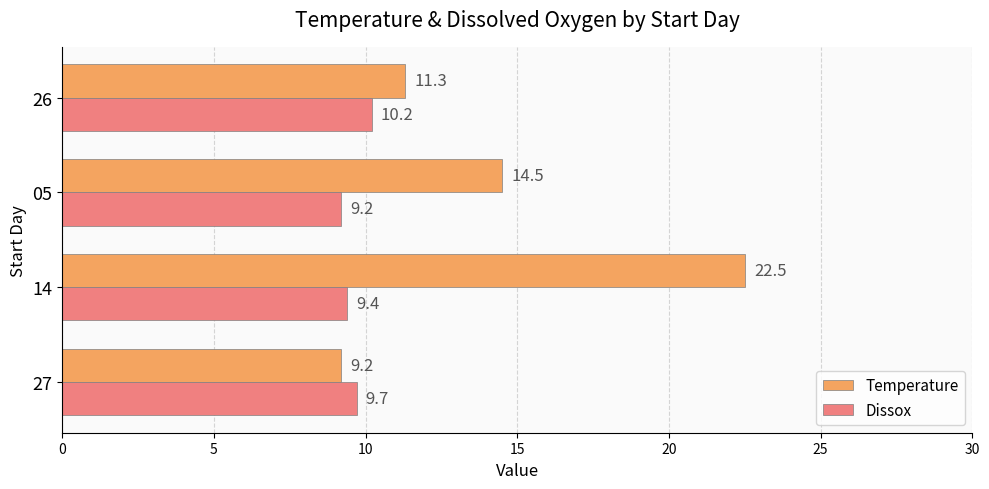

At which label does Temperature reach its peak?

14